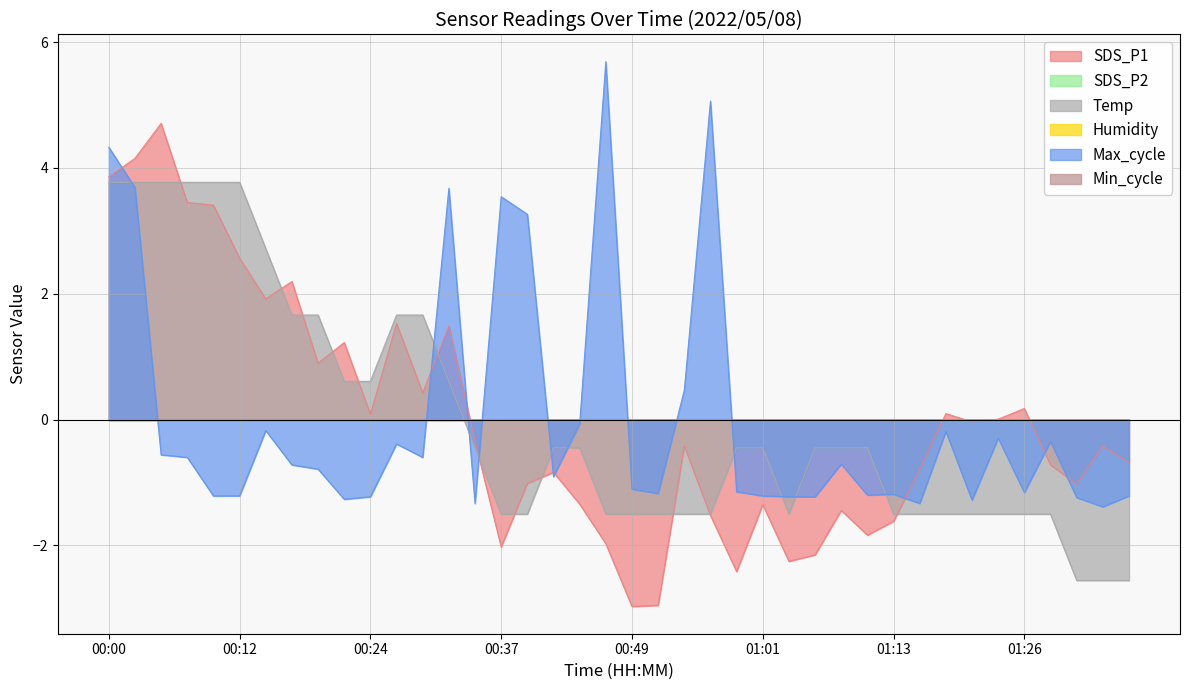

At which category is the sum across all series the highest?

00:00